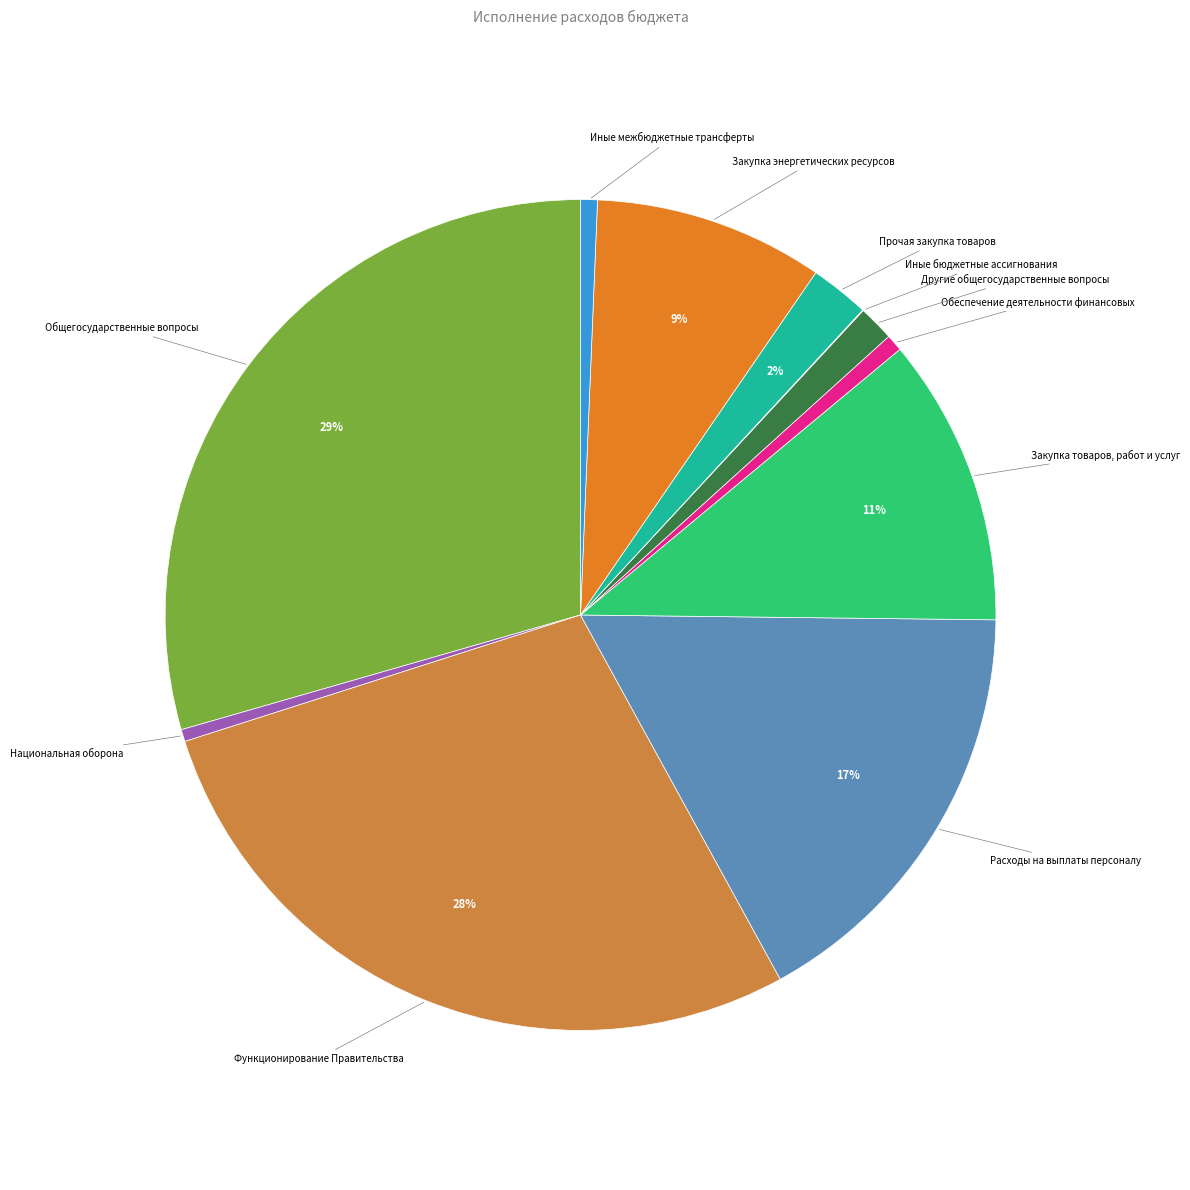

To the nearest percent, what is the combined percentage of Иные межбюджетные трансферты and Прочая закупка товаров?

3%